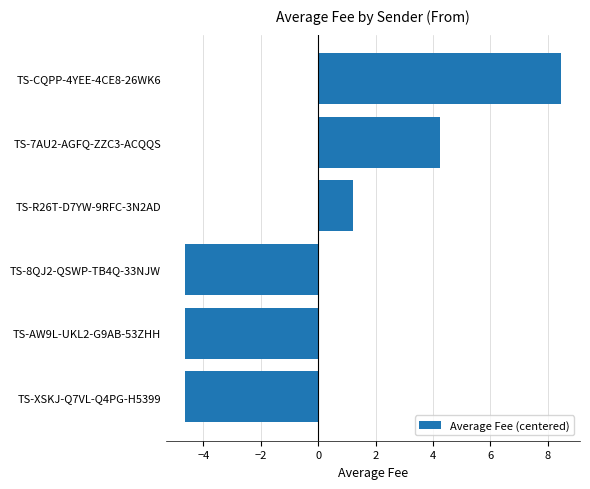

Does the chart contain stacked bars?

No